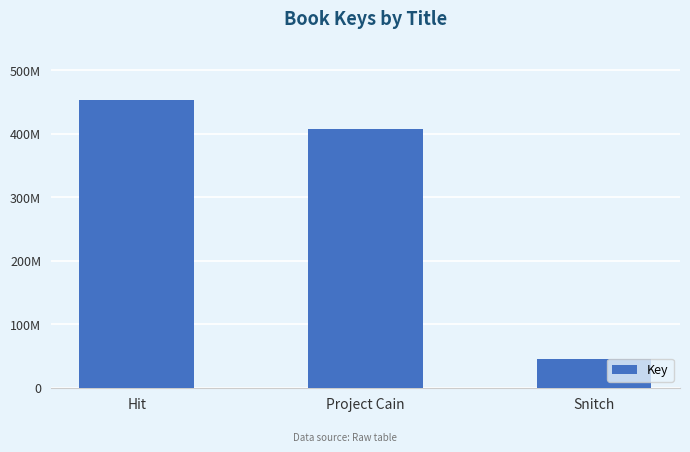

What is the value of the 3rd bar from the left?

44609654